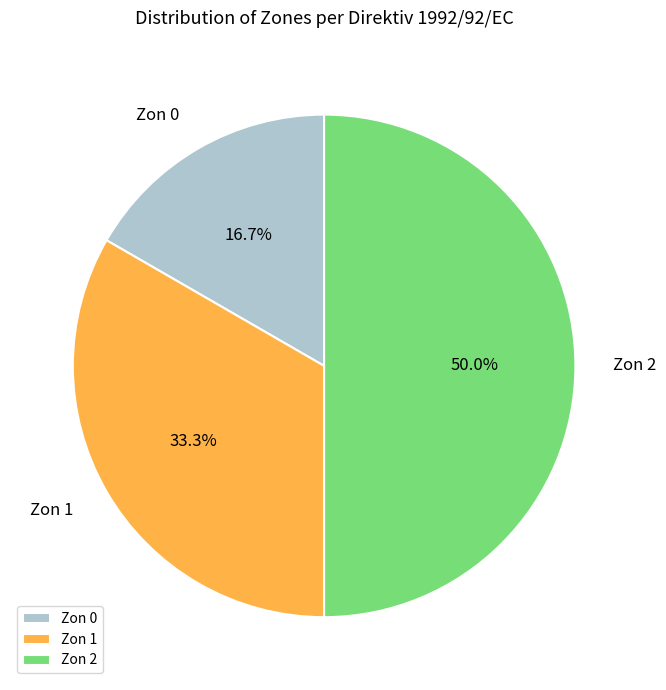

Which slice is the largest?

Zon 2